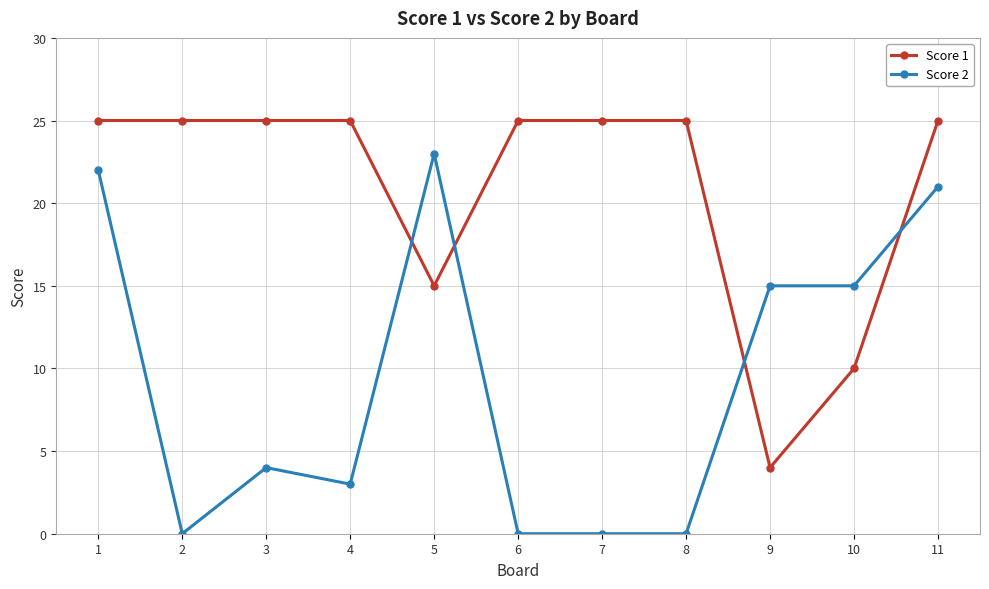

Which series has the largest total across all categories?

Score 1